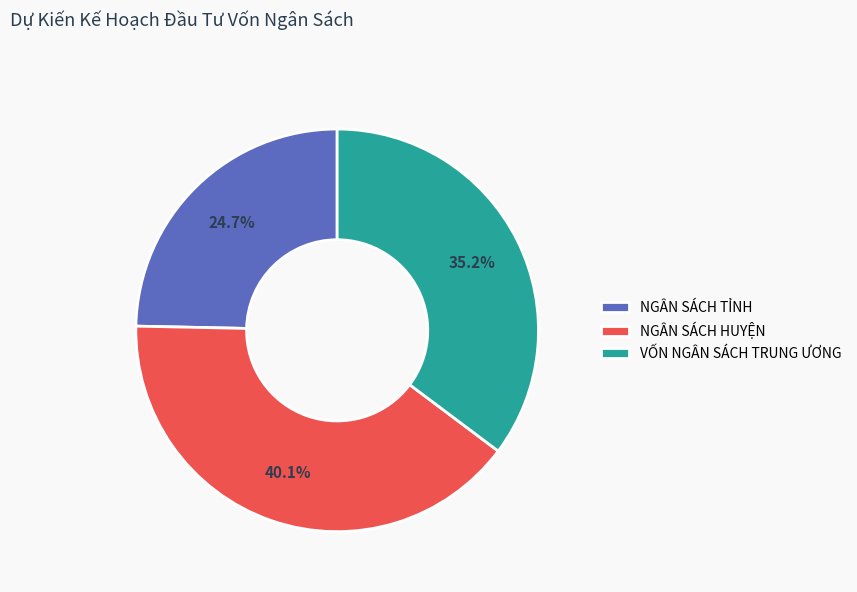

Which category has the biggest portion of the pie?

NGÂN SÁCH HUYỆN